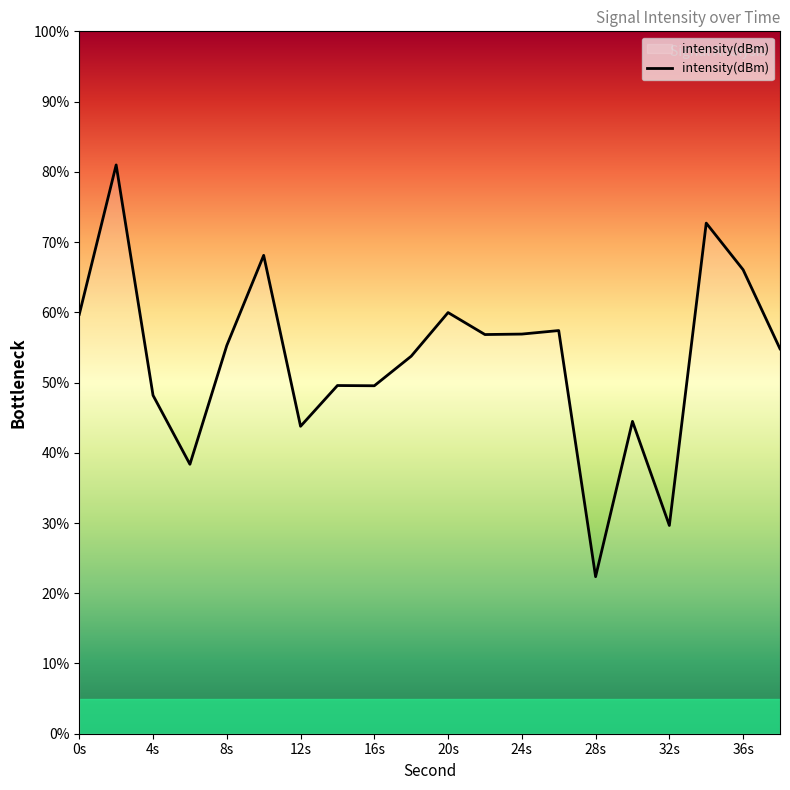

What is the greatest value displayed?

81.0